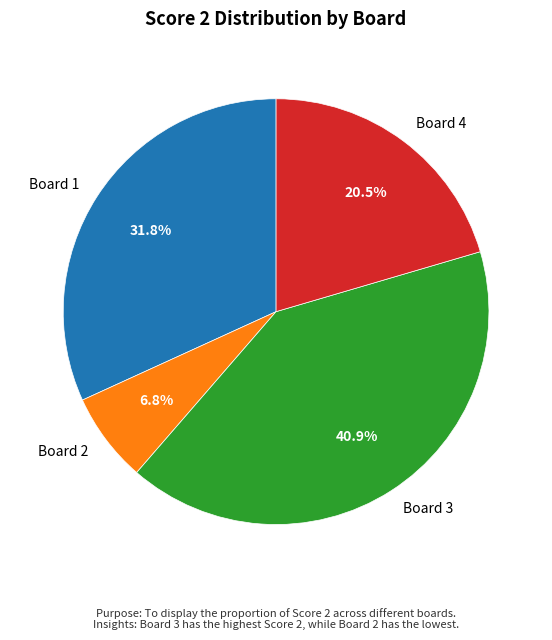

The Board 3 slice represents 41% of the pie. True or false?

True